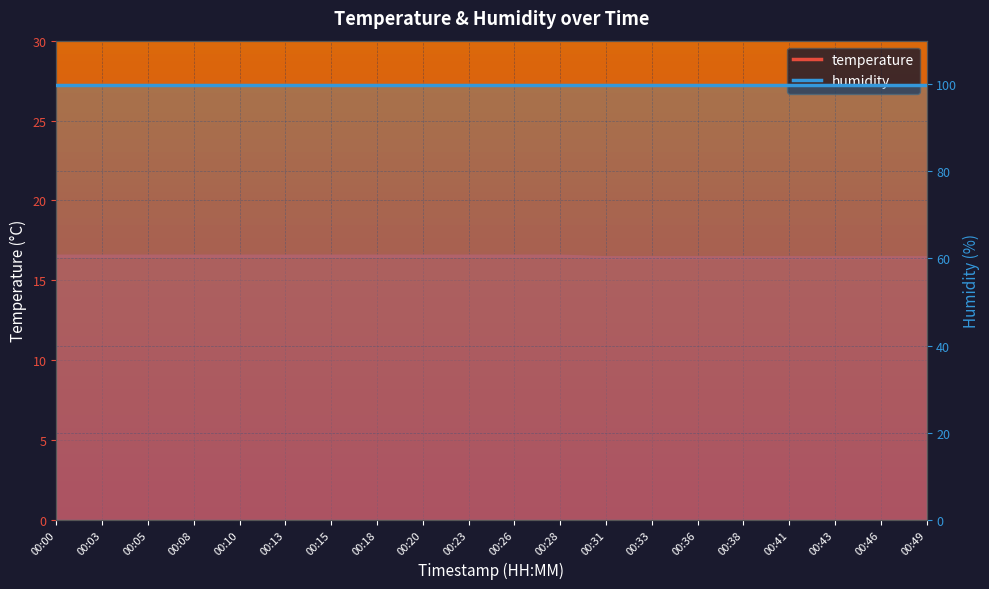

Count the values in the range 16 to 17.

20